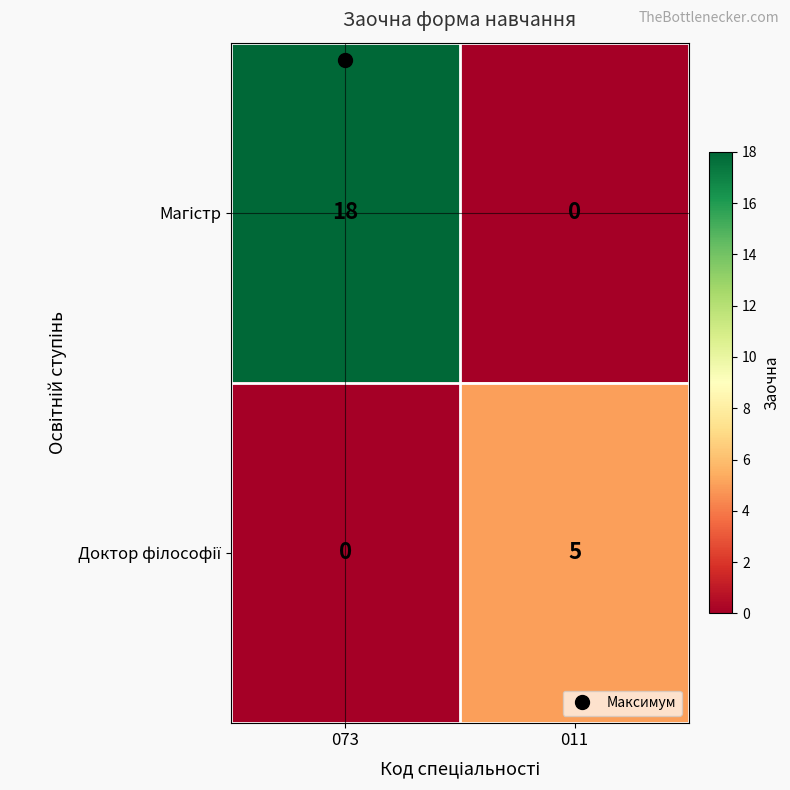

What is the total value across all series at 011?

5